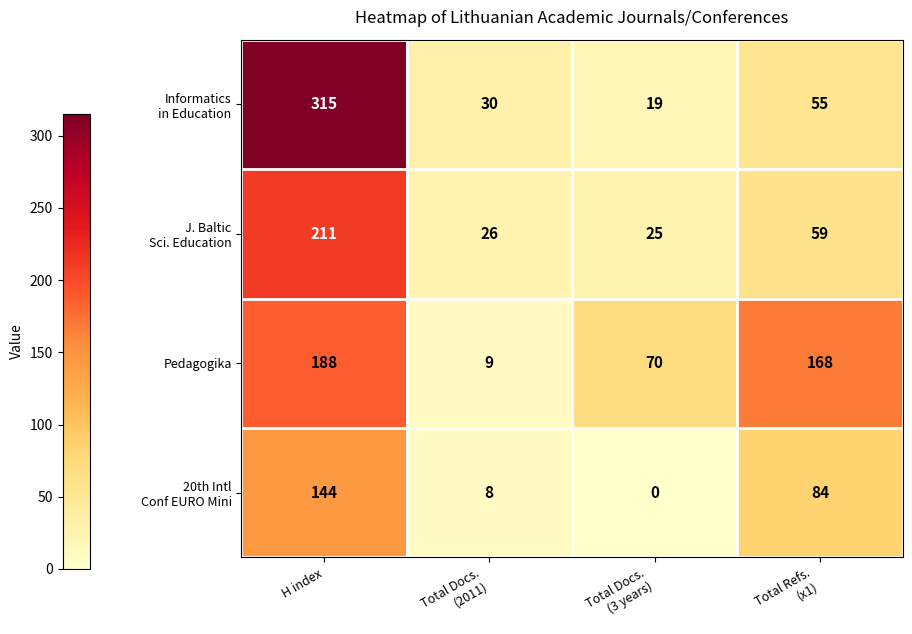

What is the minimum value for Pedagogika?

9